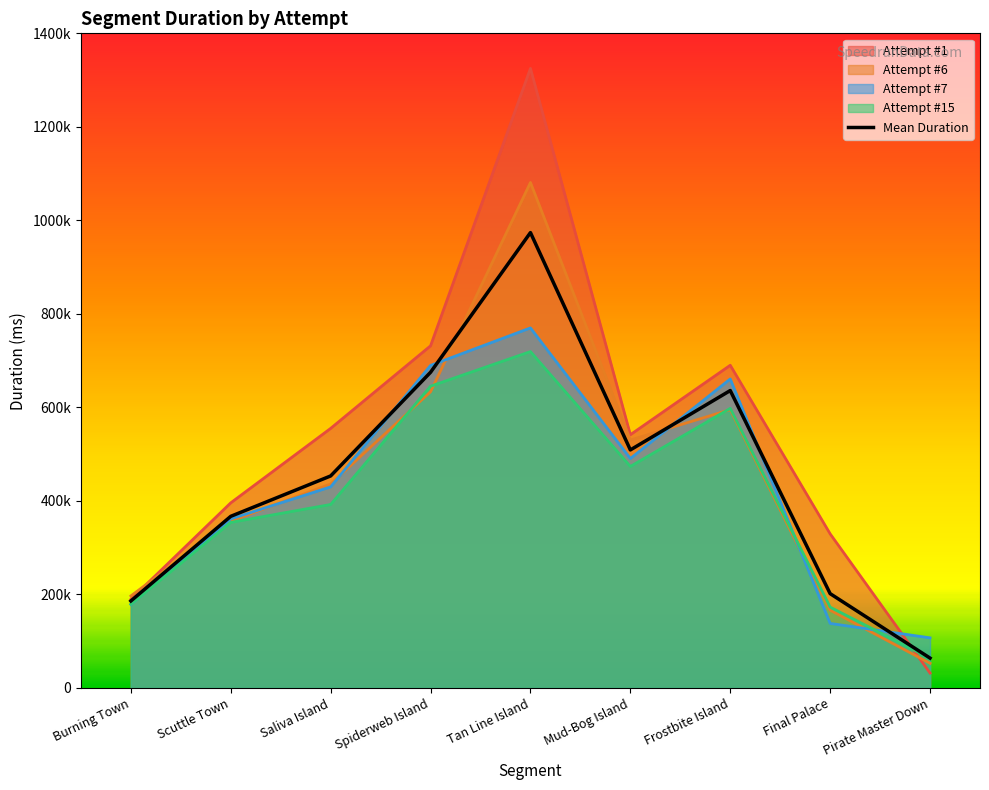

Reading left to right, what are all the values shown in this chart?

185922.0	366987.8	453367.0	675045.8	973833.2	509013.2	636009.0	201617.0	63766.0